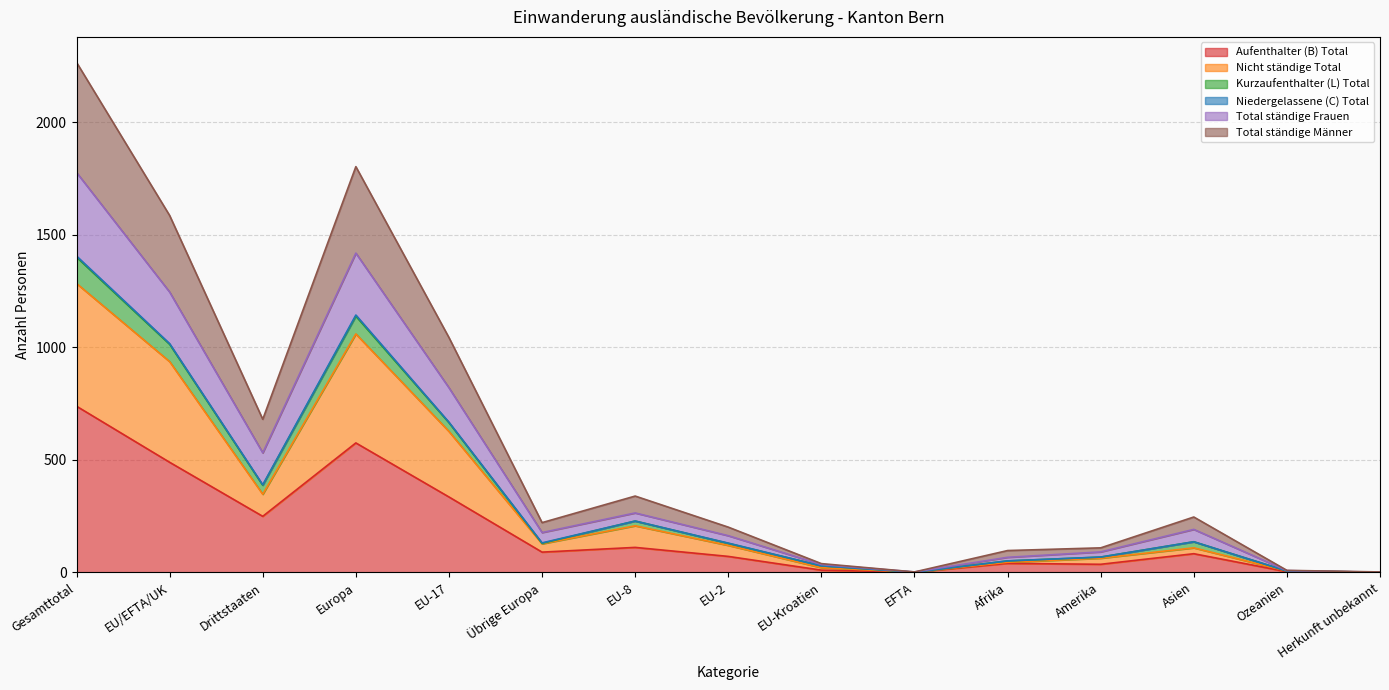

Which category has the highest value in the Aufenthalter (B) Total series?

Gesamttotal